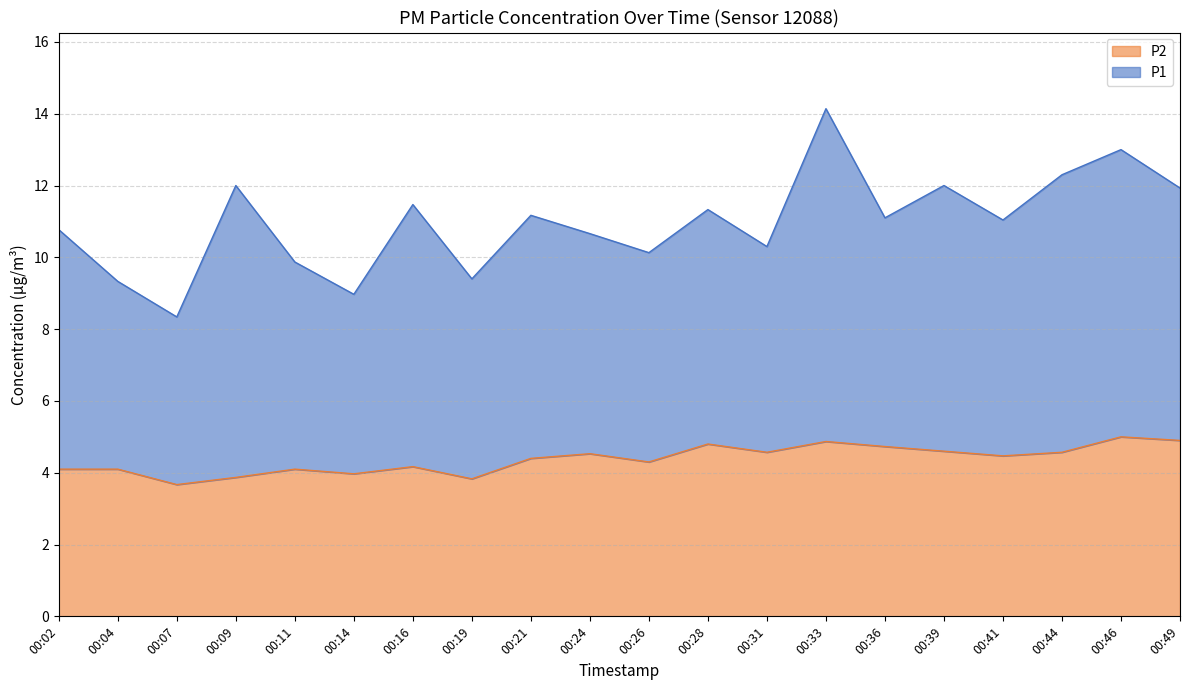

What is the value of the 17th point from the left?

4.5